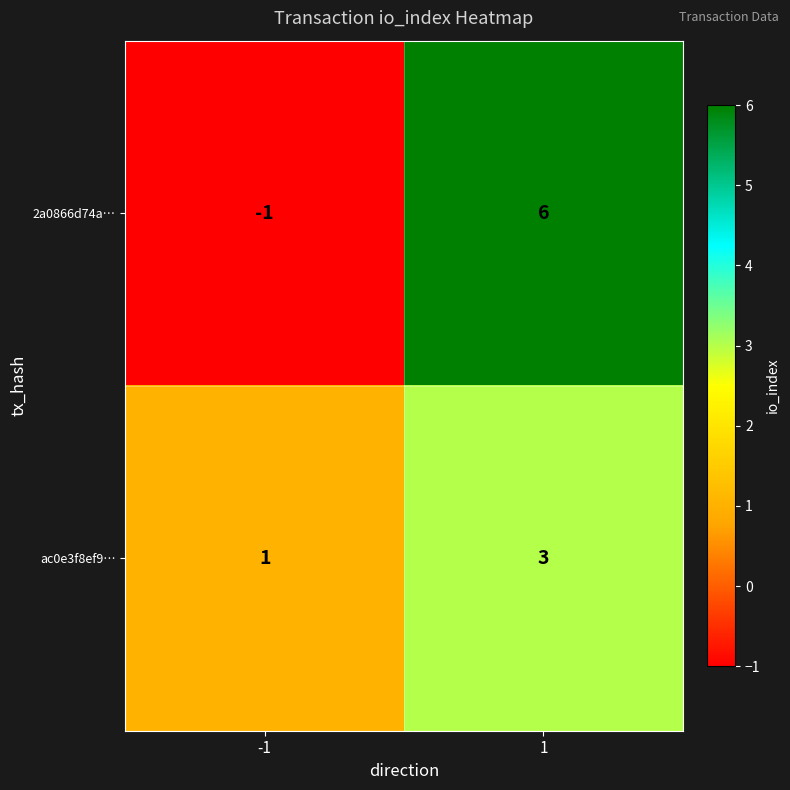

At -1, list the series in order from smallest to largest.

2a0866d74a…, ac0e3f8ef9…